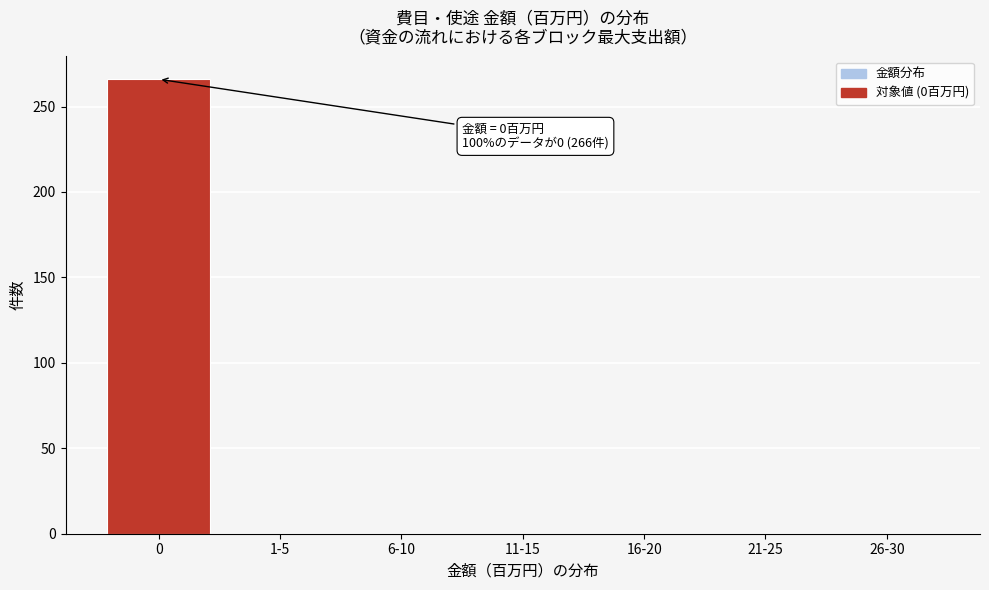

Reading left to right, list all the values displayed in this chart.

0=266	1-5=0	6-10=0	11-15=0	16-20=0	21-25=0	26-30=0